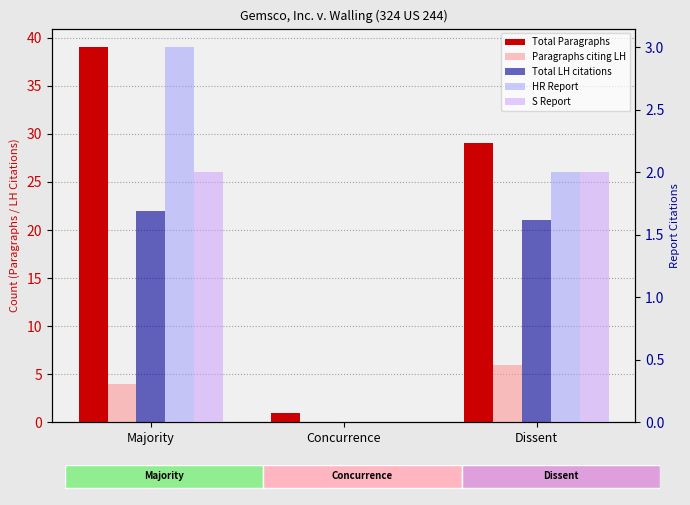

What is the average value of the Paragraphs citing LH series?

3